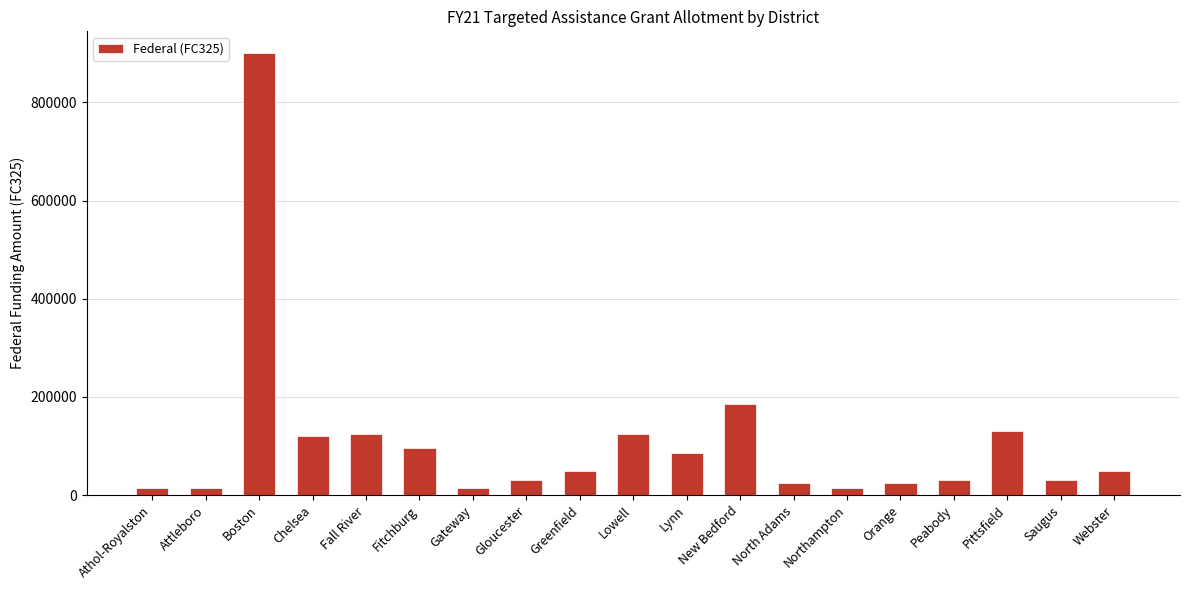

What is the change in value from Fall River to Gateway?

-110000